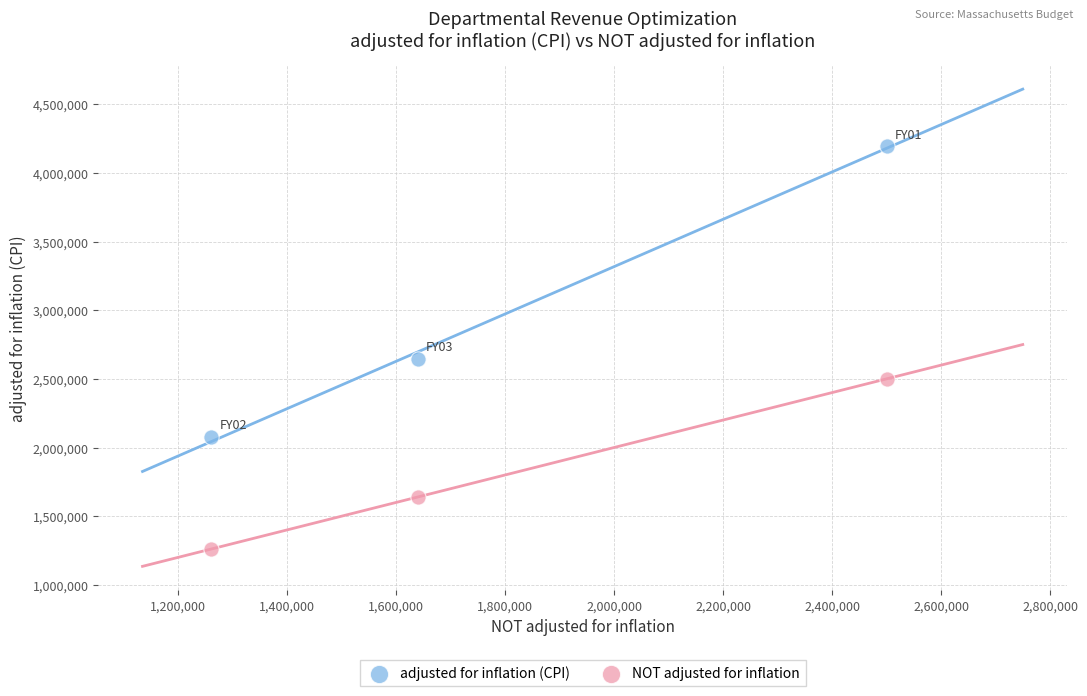

Which series has the widest spread of Y values?

adjusted for inflation (CPI)